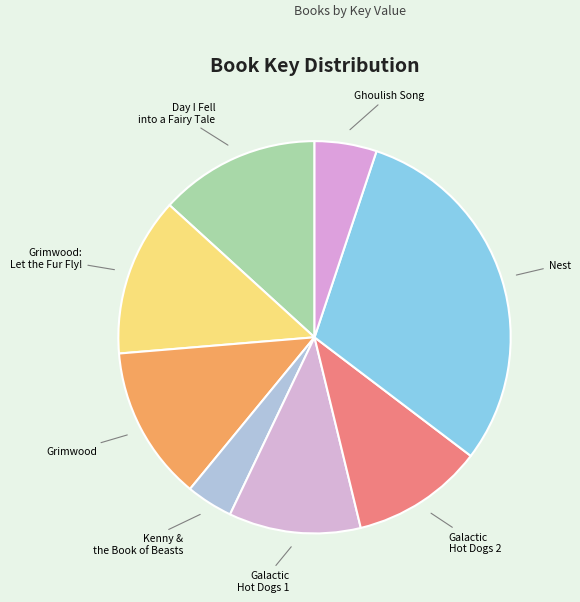

How many segments does this pie chart have?

8